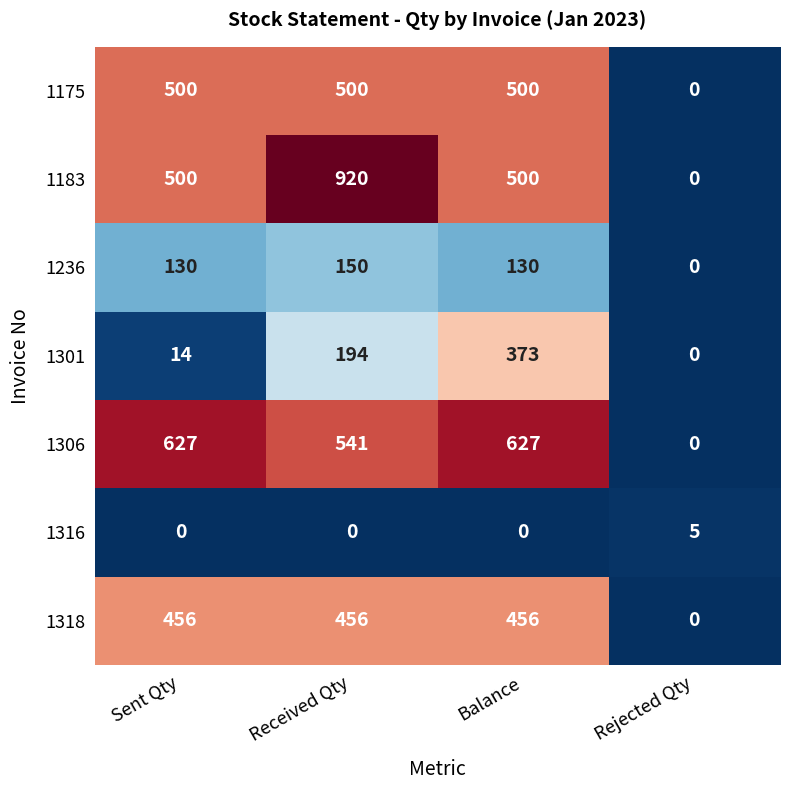

Which series has the largest total across all categories?

1183